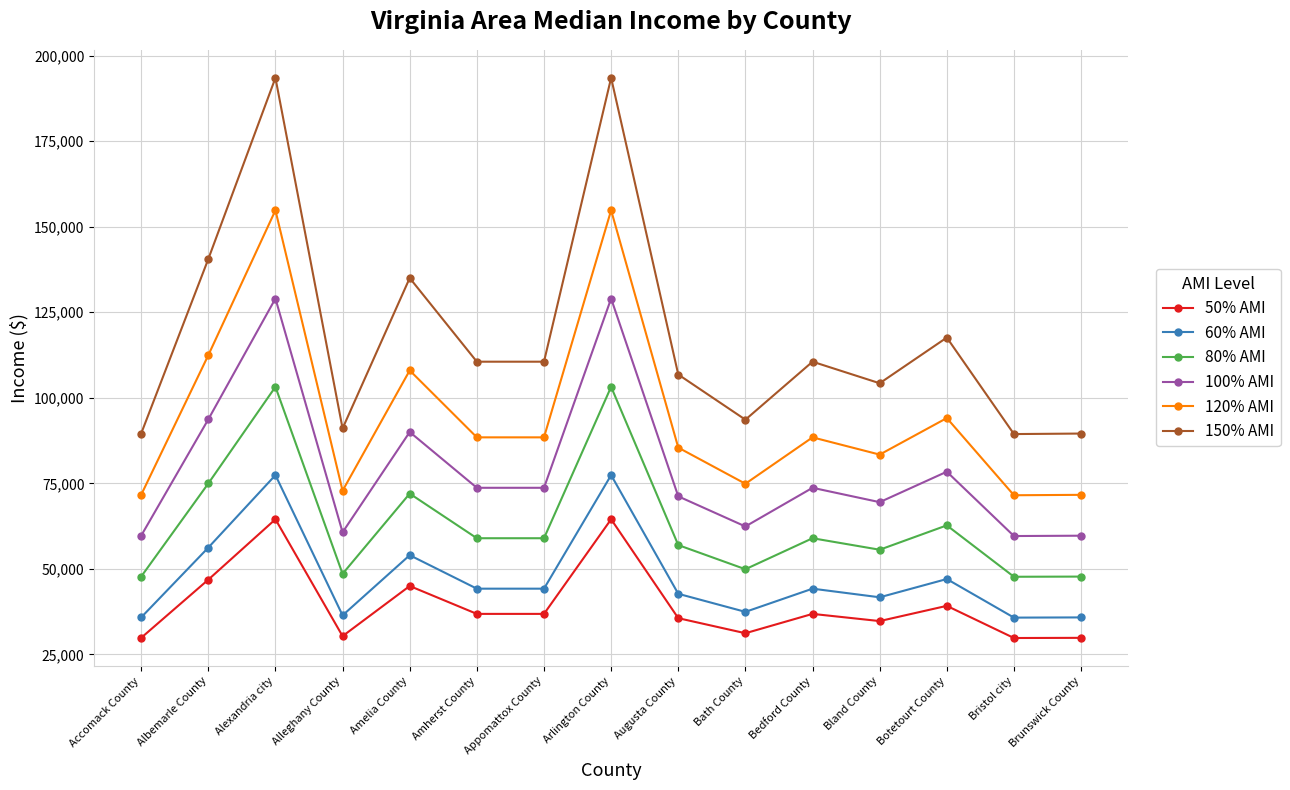

Where is the first local maximum for 50% AMI?

Alexandria city